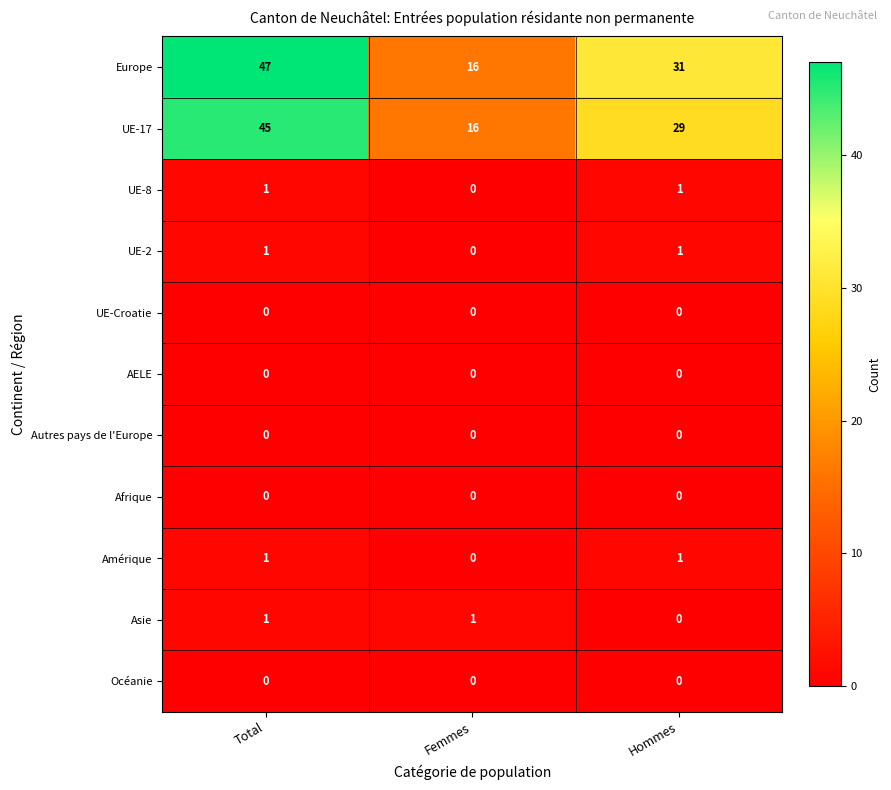

At which label is UE-17 closest to 30?

Hommes